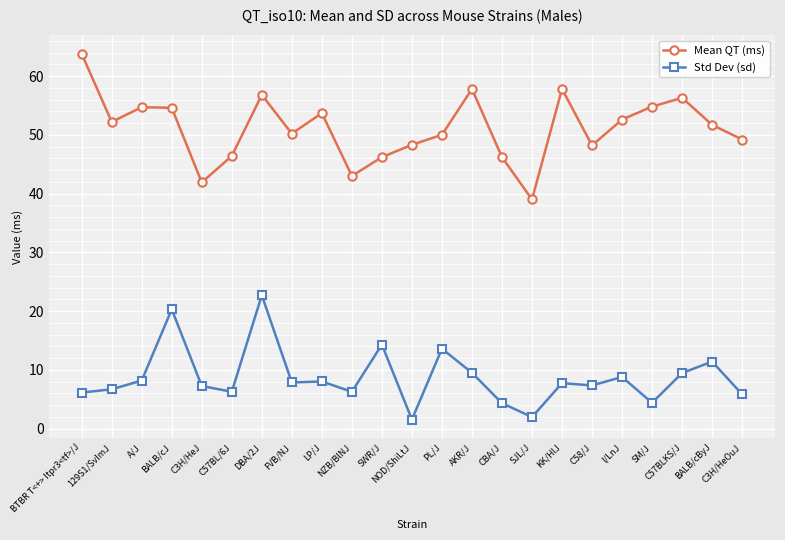

What is the highest value of the Std Dev (sd) series?

22.7